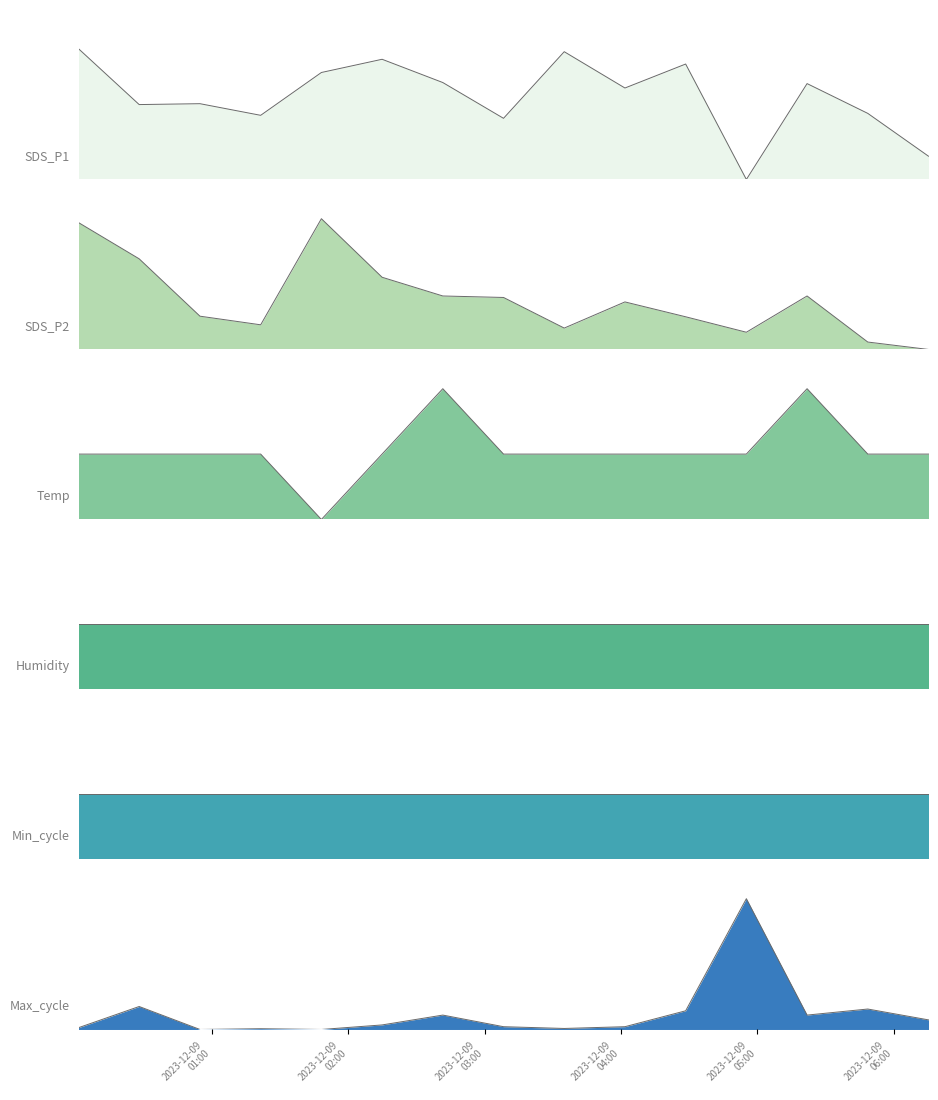

What is the difference between the highest and lowest values at 2023/12/09 02:41:39?

0.9